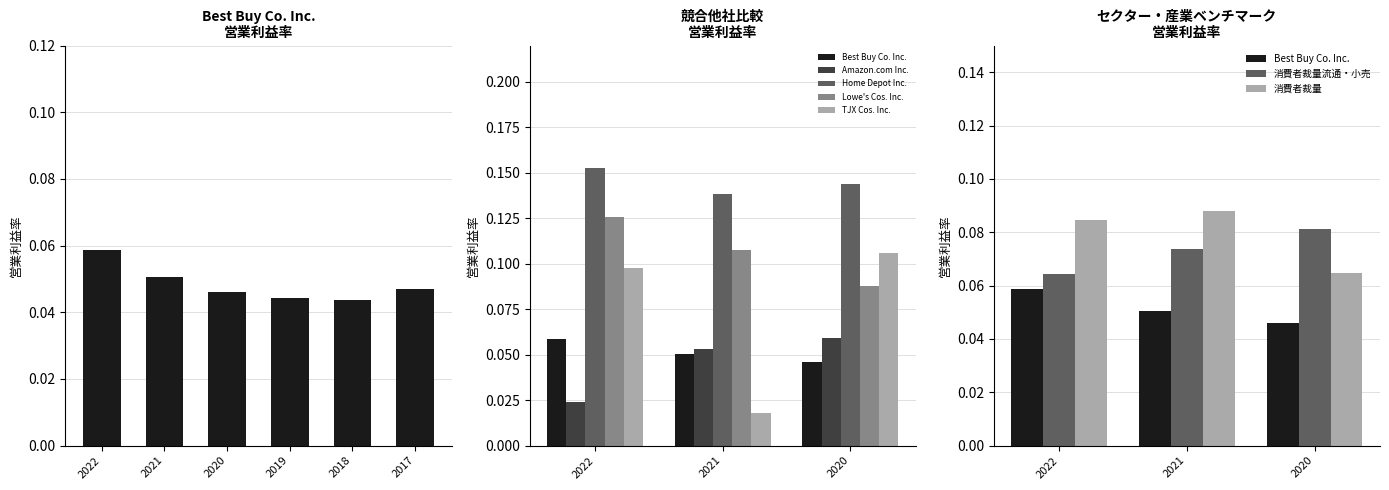

How many values in Lowe's Cos. Inc. are above zero?

3